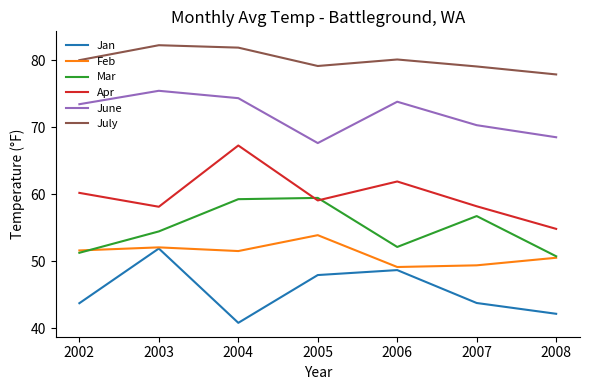

Does the chart display data point markers on the line(s)?

No